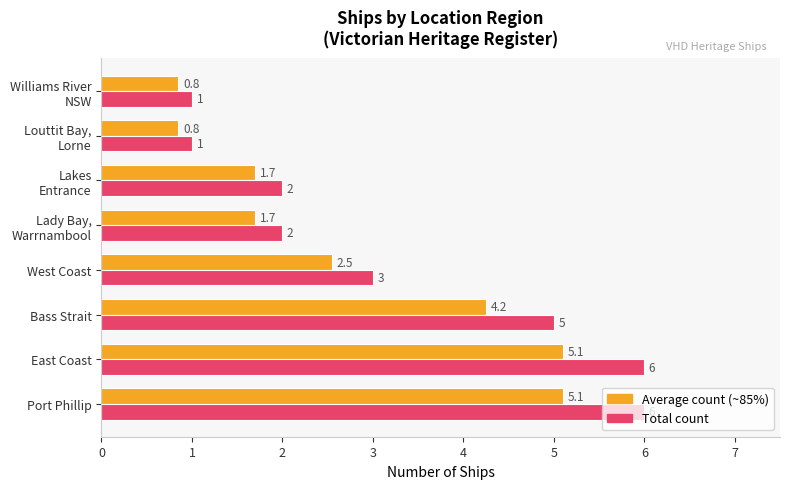

What is the maximum value shown in the chart?

6.0